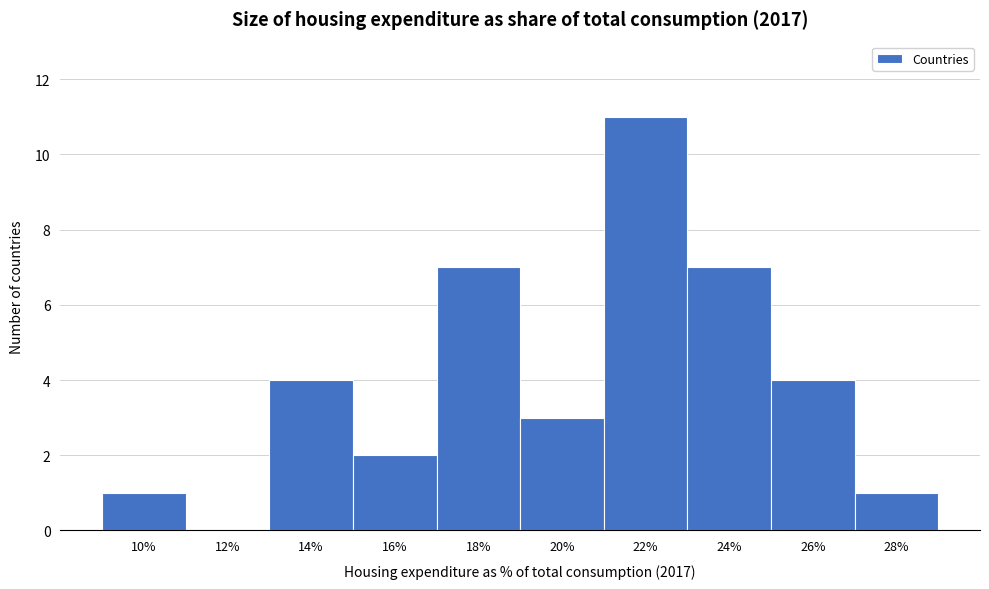

Reading left to right, list all the values displayed in this chart.

10%=1	12%=0	14%=4	16%=2	18%=7	20%=3	22%=11	24%=7	26%=4	28%=1